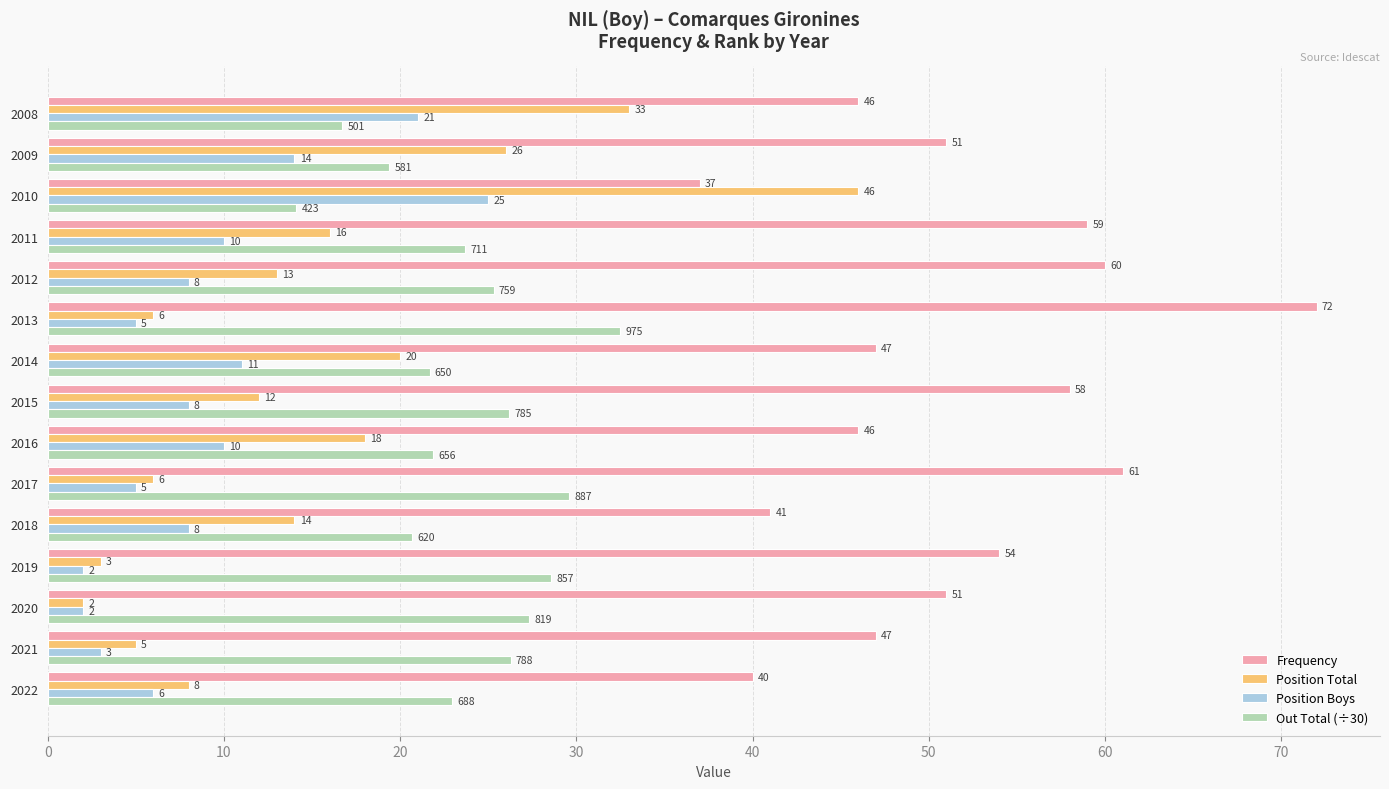

True or false: Out Total (÷30) has a value of 29.6 at 2017.

True